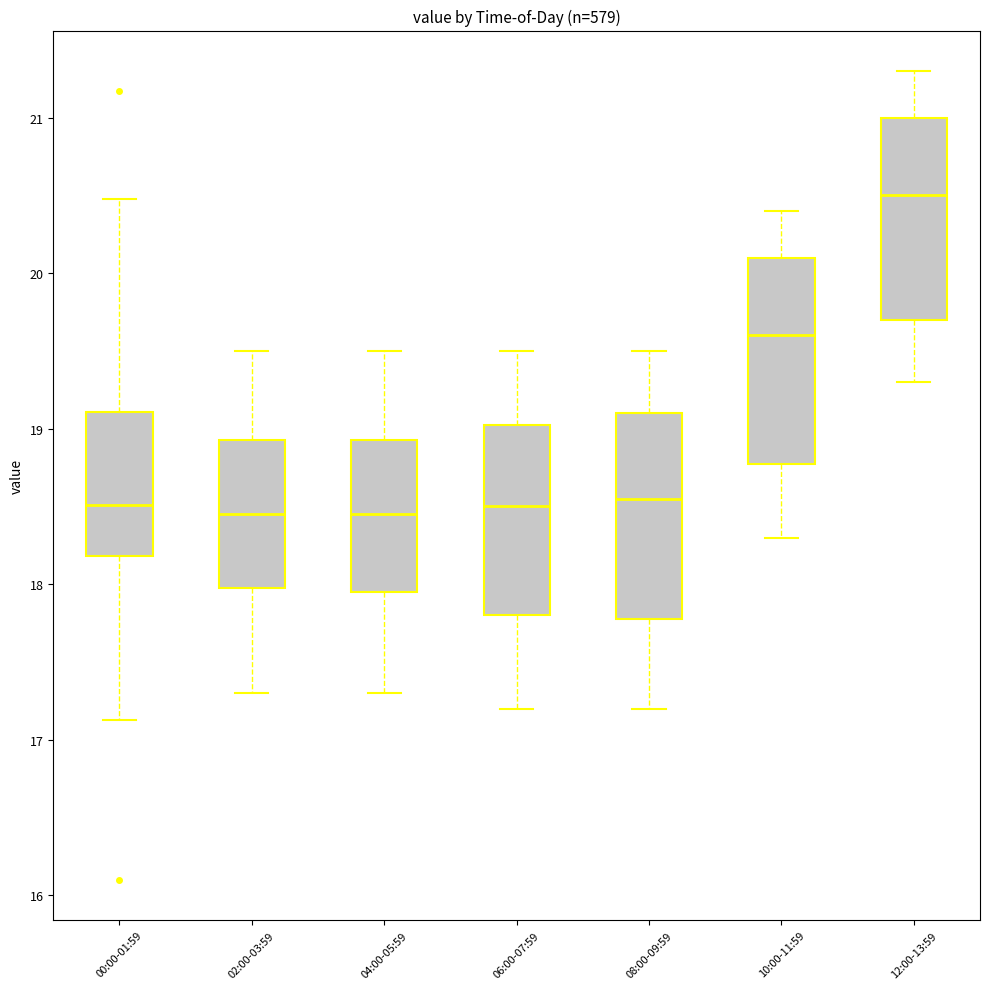

Reading left to right, read every box against the y-axis: the position of its median line, the range the box covers, and the ends of its whiskers. The values are not printed on the chart, so give them approximately, as read against the axis.

00:00-01:59: median 18.5, box 18.2 to 19.1, whiskers 17.1 to 20.5
02:00-03:59: median 18.5, box 18.0 to 18.9, whiskers 17.3 to 19.5
04:00-05:59: median 18.5, box 18.0 to 18.9, whiskers 17.3 to 19.5
06:00-07:59: median 18.5, box 17.8 to 19.0, whiskers 17.2 to 19.5
08:00-09:59: median 18.6, box 17.8 to 19.1, whiskers 17.2 to 19.5
10:00-11:59: median 19.6, box 18.8 to 20.1, whiskers 18.3 to 20.4
12:00-13:59: median 20.5, box 19.7 to 21.0, whiskers 19.3 to 21.3